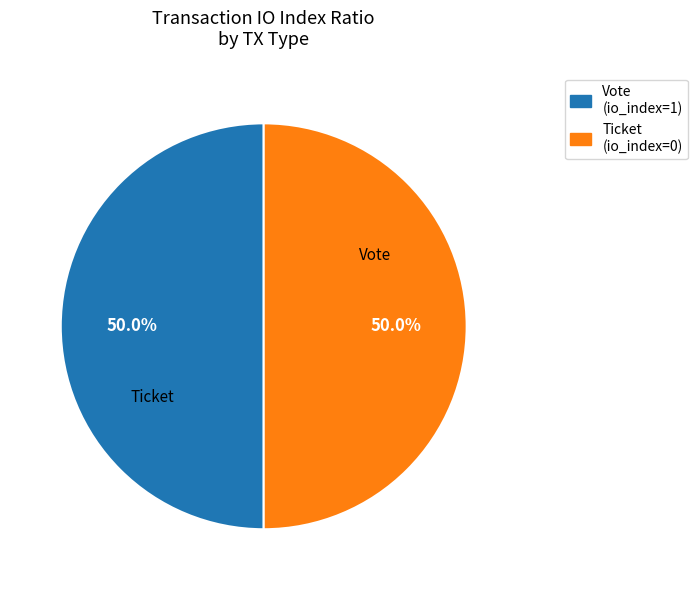

Combined, do Ticket and Vote account for over 50%?

Yes